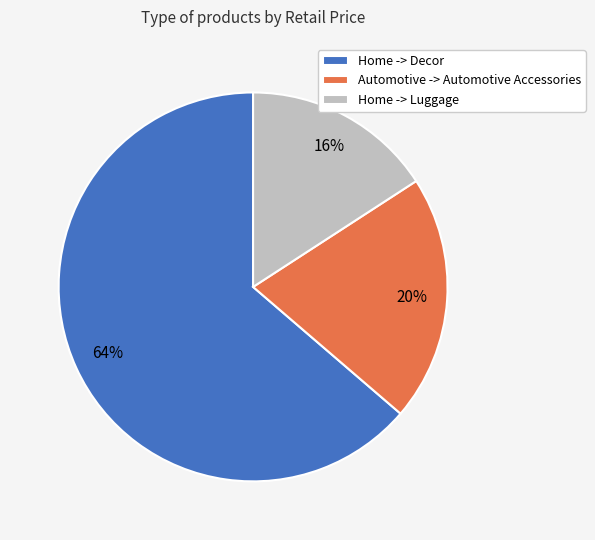

What is the ratio of the value at Automotive -> Automotive Accessories to the value at Home -> Decor?

0.3